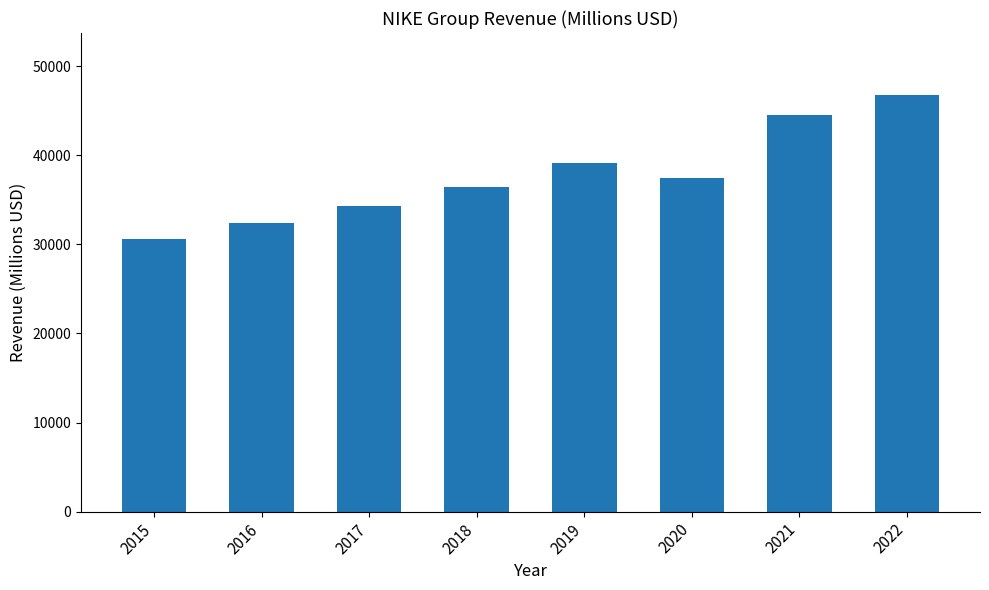

What is the difference between the second highest and second lowest values?

12162